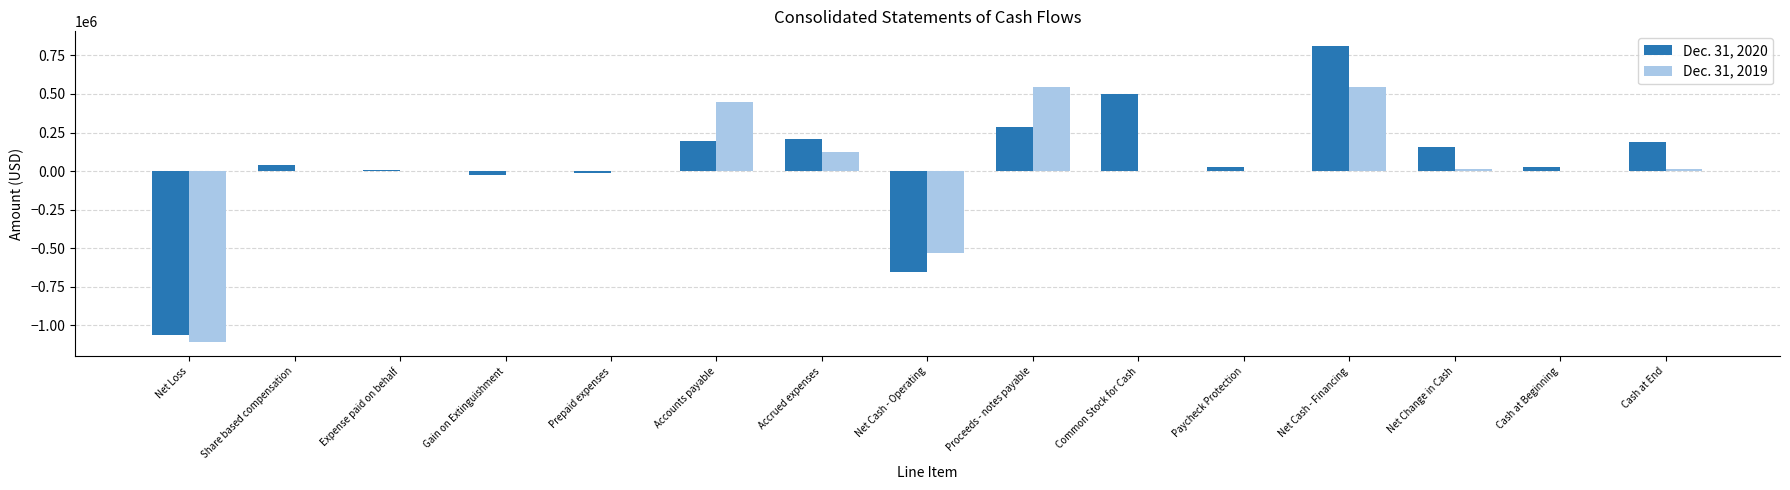

Which category has the highest value across all series?

Net Cash - Financing